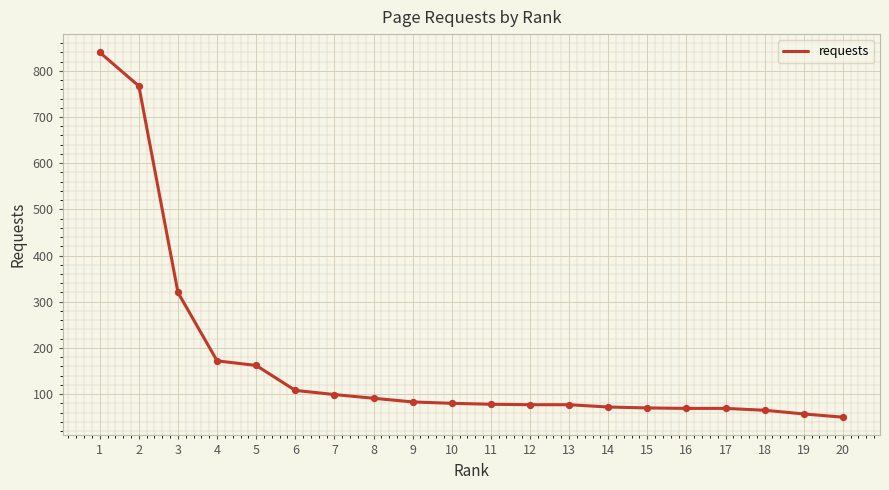

What is the ratio of the value at 19 to the value at 9?

0.7